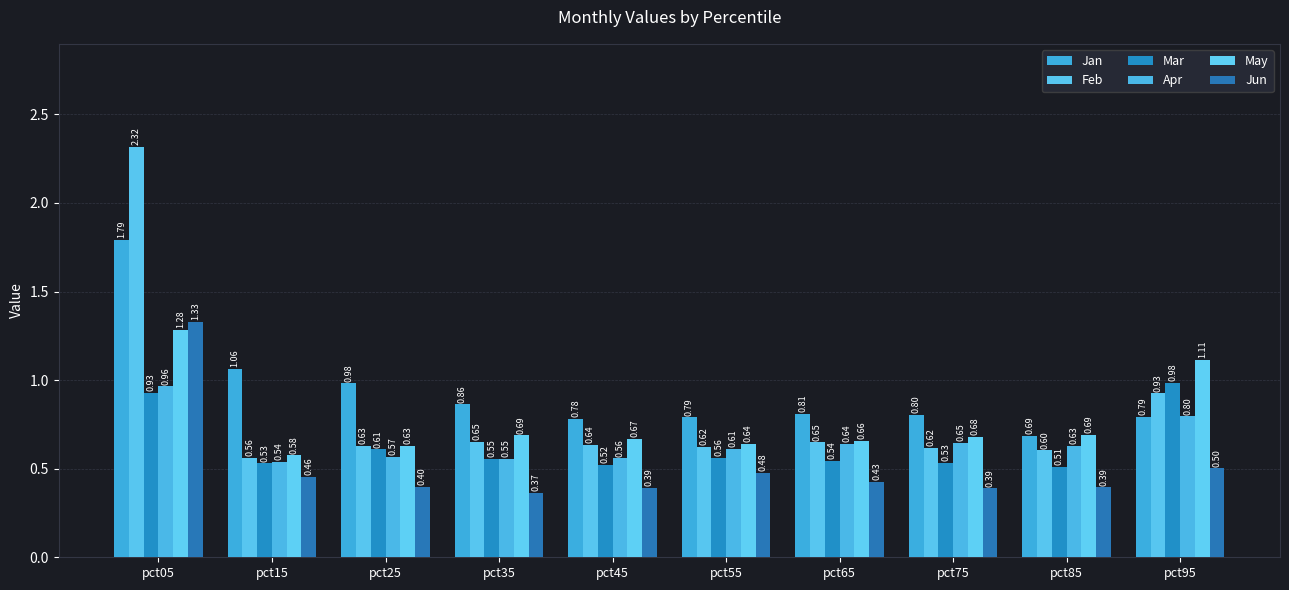

The value of Jun at pct15 is 0.5. True or false?

True